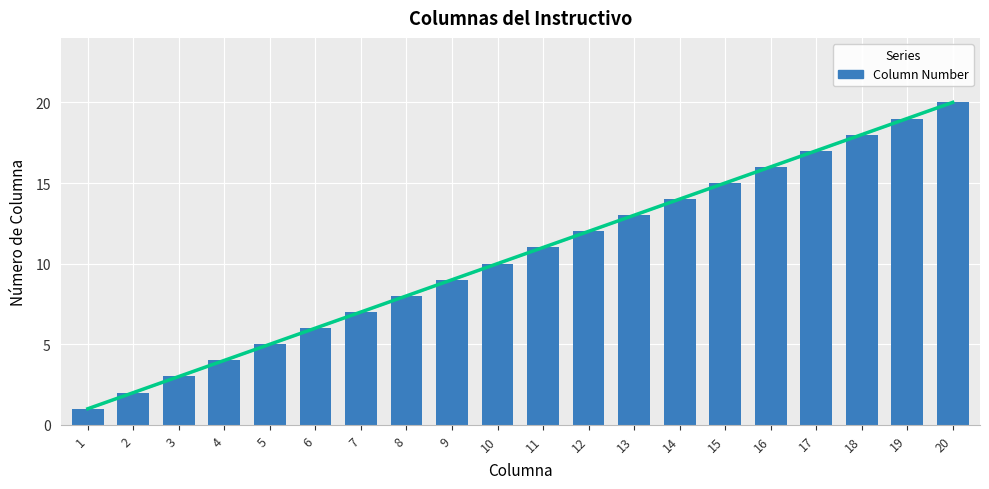

Rank the categories by value from highest to lowest.

20, 19, 18, 17, 16, 15, 14, 13, 12, 11, 10, 9, 8, 7, 6, 5, 4, 3, 2, 1